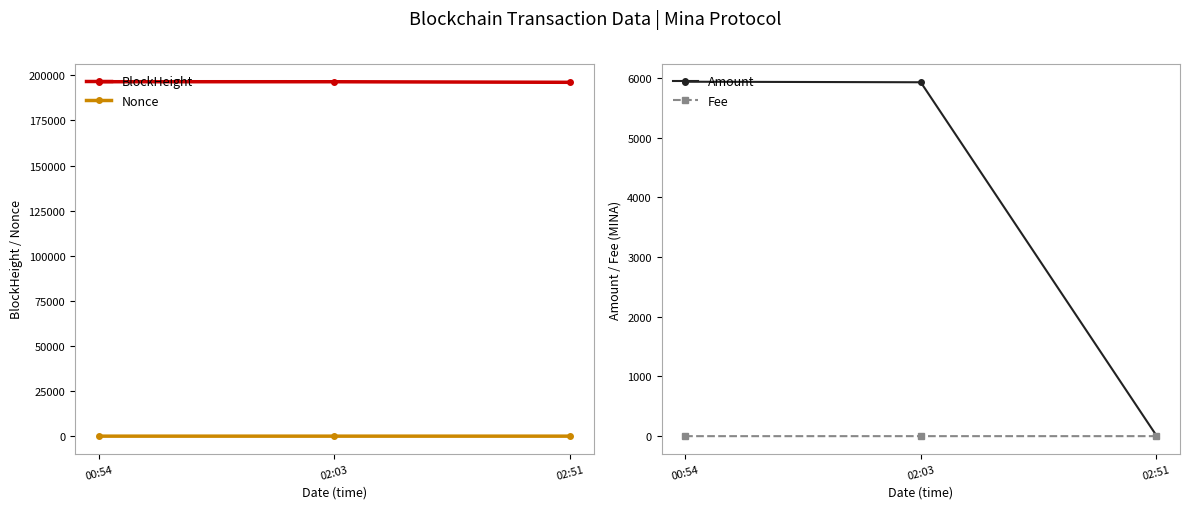

The value of Amount at 00:54 is 5939.0. True or false?

True